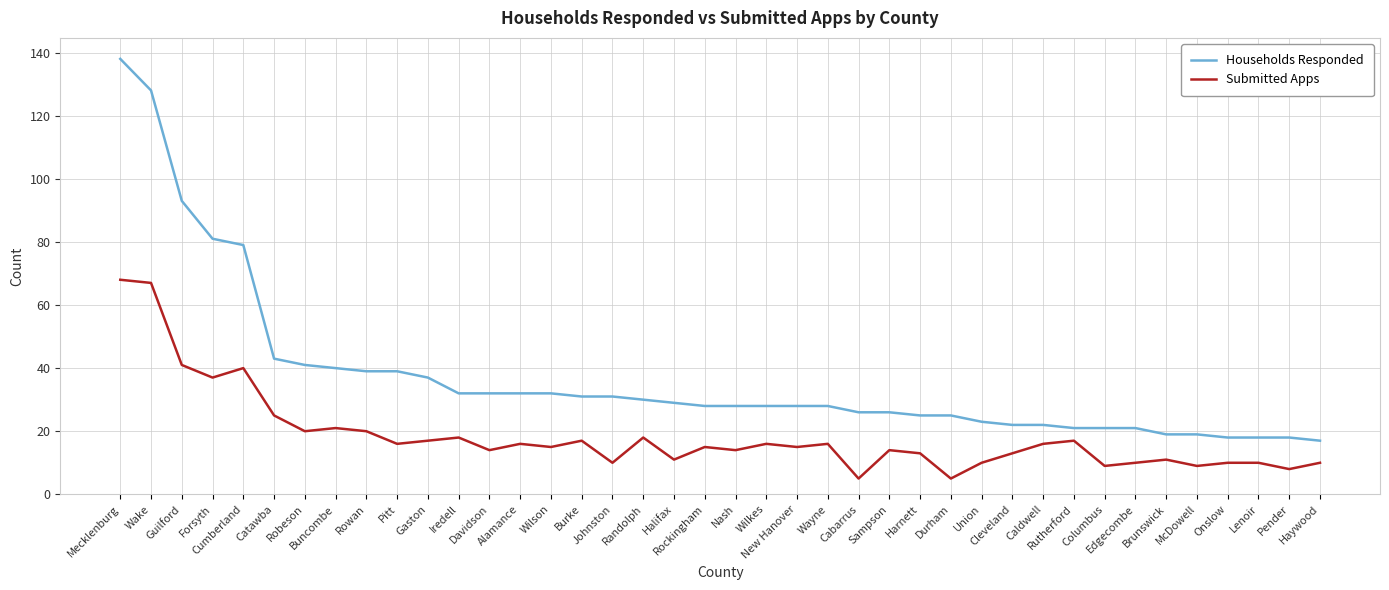

At which category does the chart reach its peak across all series?

Mecklenburg